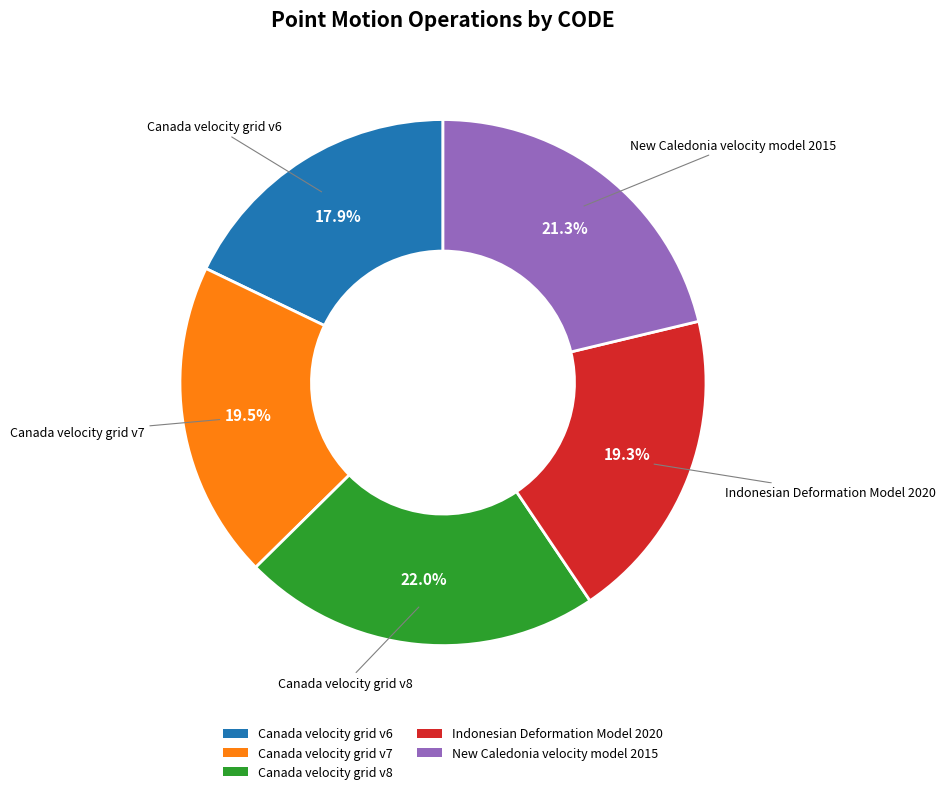

How many slices are in this pie chart?

5